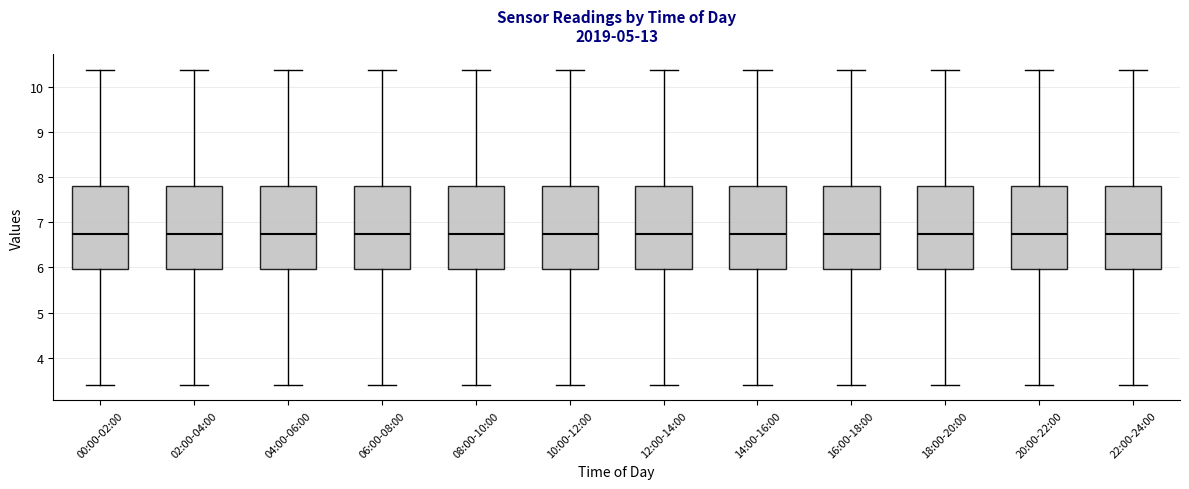

Reading left to right, transcribe this box plot: for each box, give where its median line is, the range the box spans, and where its two whiskers end, as read against the y-axis. The values are not printed on the chart, so give them approximately, as read against the axis.

00:00-02:00: median 6.7, box 6.0 to 7.8, whiskers 3.4 to 10.4
02:00-04:00: median 6.7, box 6.0 to 7.8, whiskers 3.4 to 10.4
04:00-06:00: median 6.7, box 6.0 to 7.8, whiskers 3.4 to 10.4
06:00-08:00: median 6.7, box 6.0 to 7.8, whiskers 3.4 to 10.4
08:00-10:00: median 6.7, box 6.0 to 7.8, whiskers 3.4 to 10.4
10:00-12:00: median 6.7, box 6.0 to 7.8, whiskers 3.4 to 10.4
12:00-14:00: median 6.7, box 6.0 to 7.8, whiskers 3.4 to 10.4
14:00-16:00: median 6.7, box 6.0 to 7.8, whiskers 3.4 to 10.4
16:00-18:00: median 6.7, box 6.0 to 7.8, whiskers 3.4 to 10.4
18:00-20:00: median 6.7, box 6.0 to 7.8, whiskers 3.4 to 10.4
20:00-22:00: median 6.7, box 6.0 to 7.8, whiskers 3.4 to 10.4
22:00-24:00: median 6.7, box 6.0 to 7.8, whiskers 3.4 to 10.4